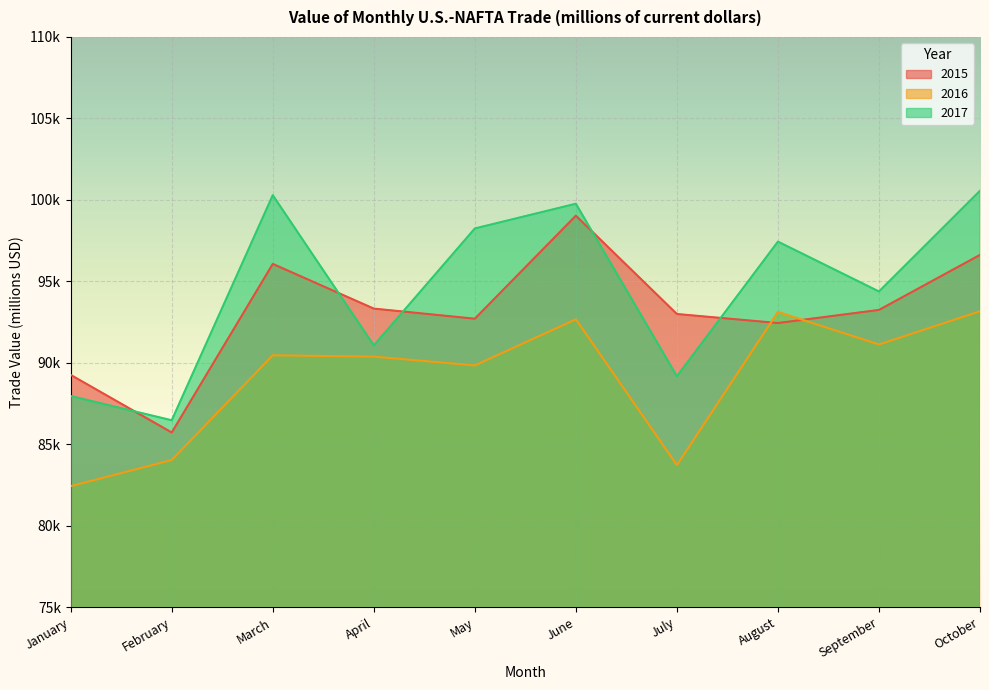

Which category has the lowest value across all series?

January